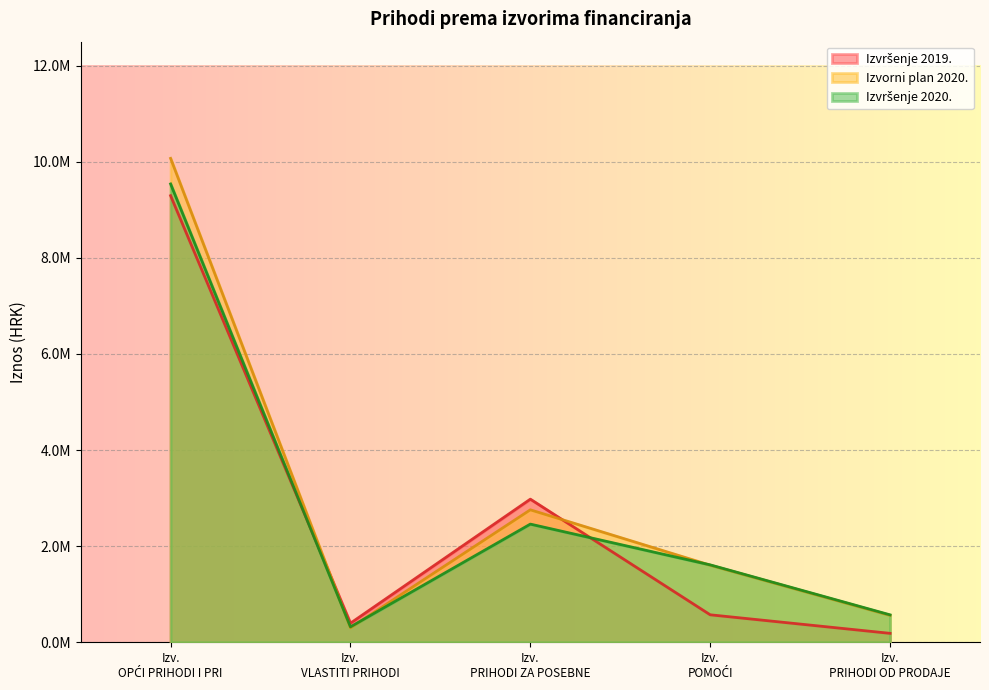

In Izvršenje 2019., how many points are higher than both neighbors (excluding endpoints)?

1